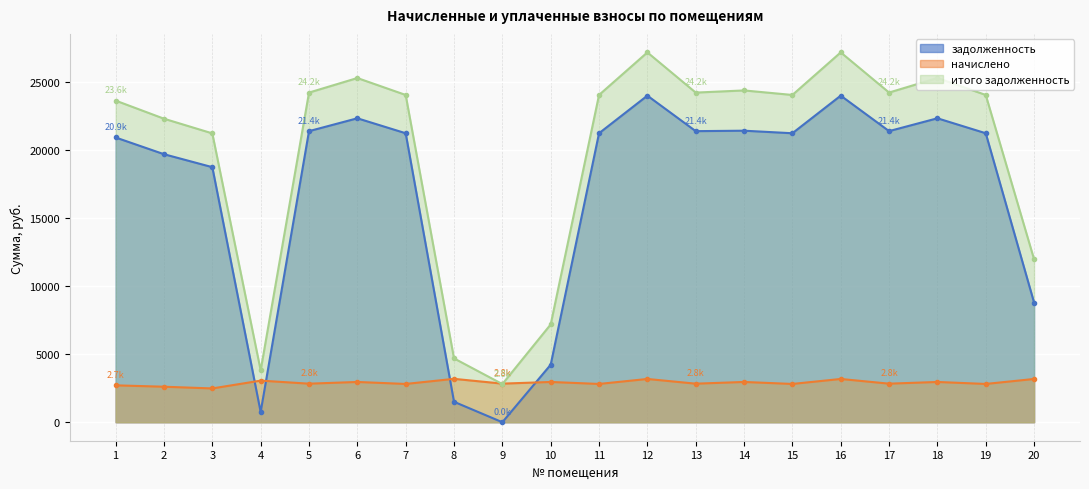

How many lines are shown in the chart?

3